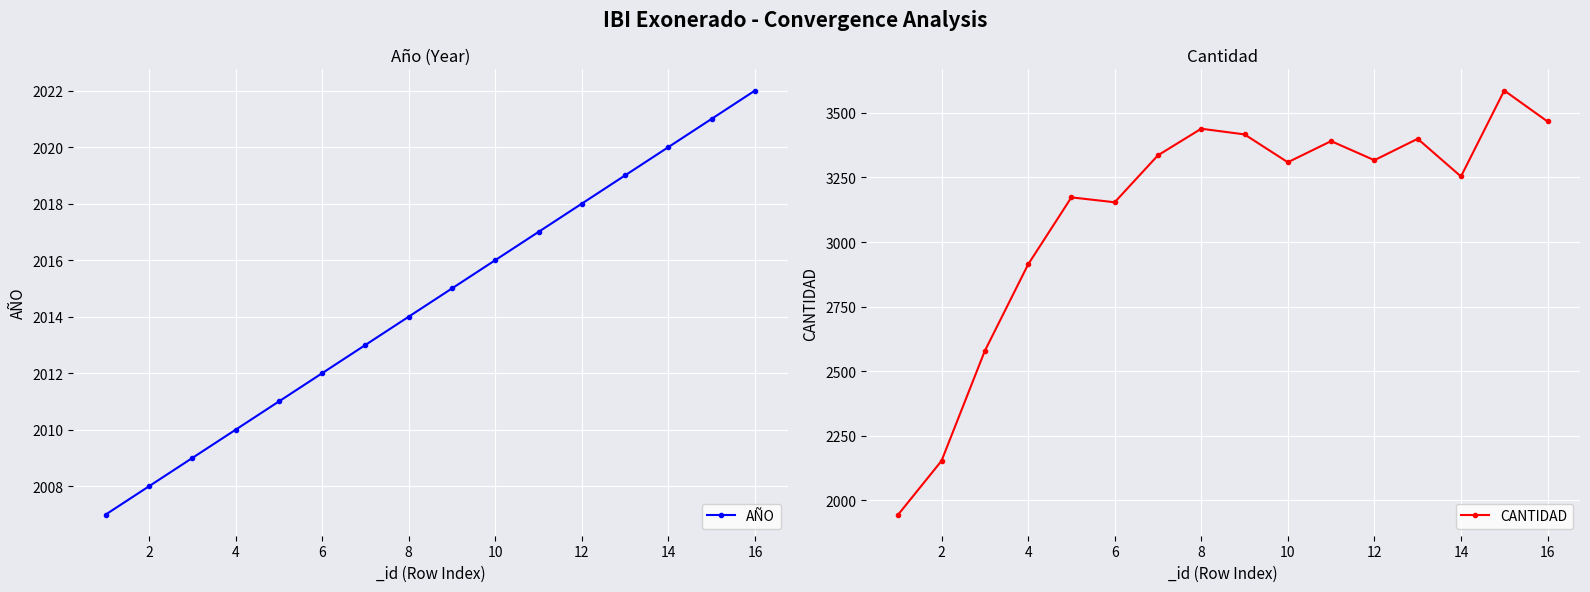

At which label is AÑO closest to 2014?

8